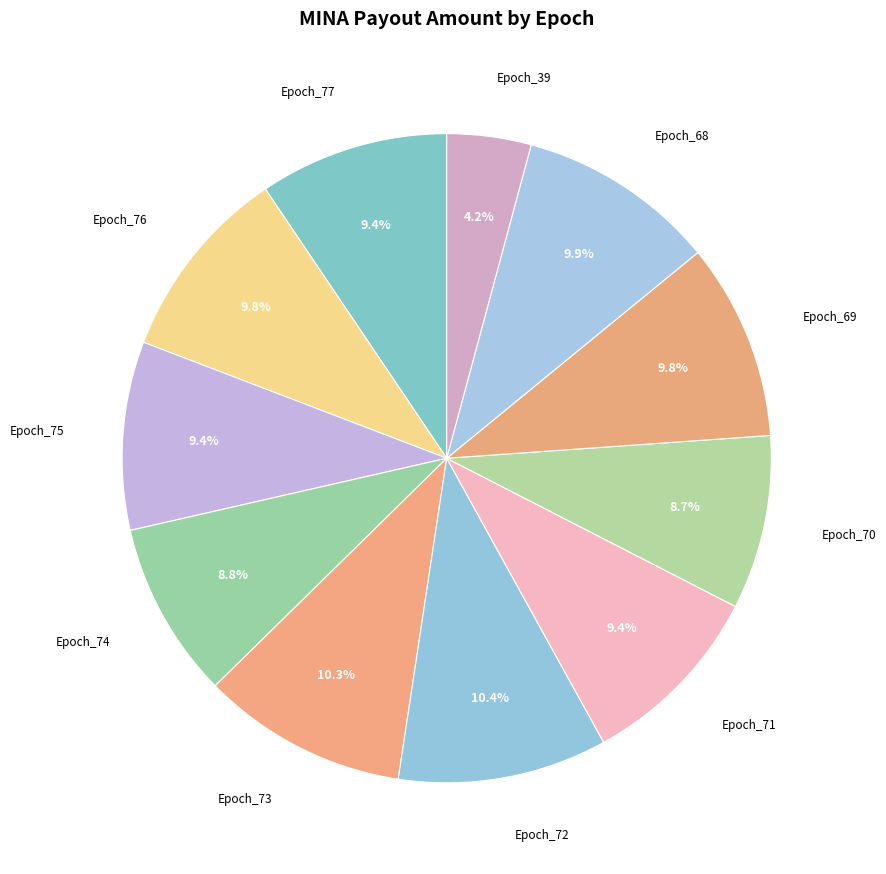

To the nearest percent, what is the average slice percentage?

9%